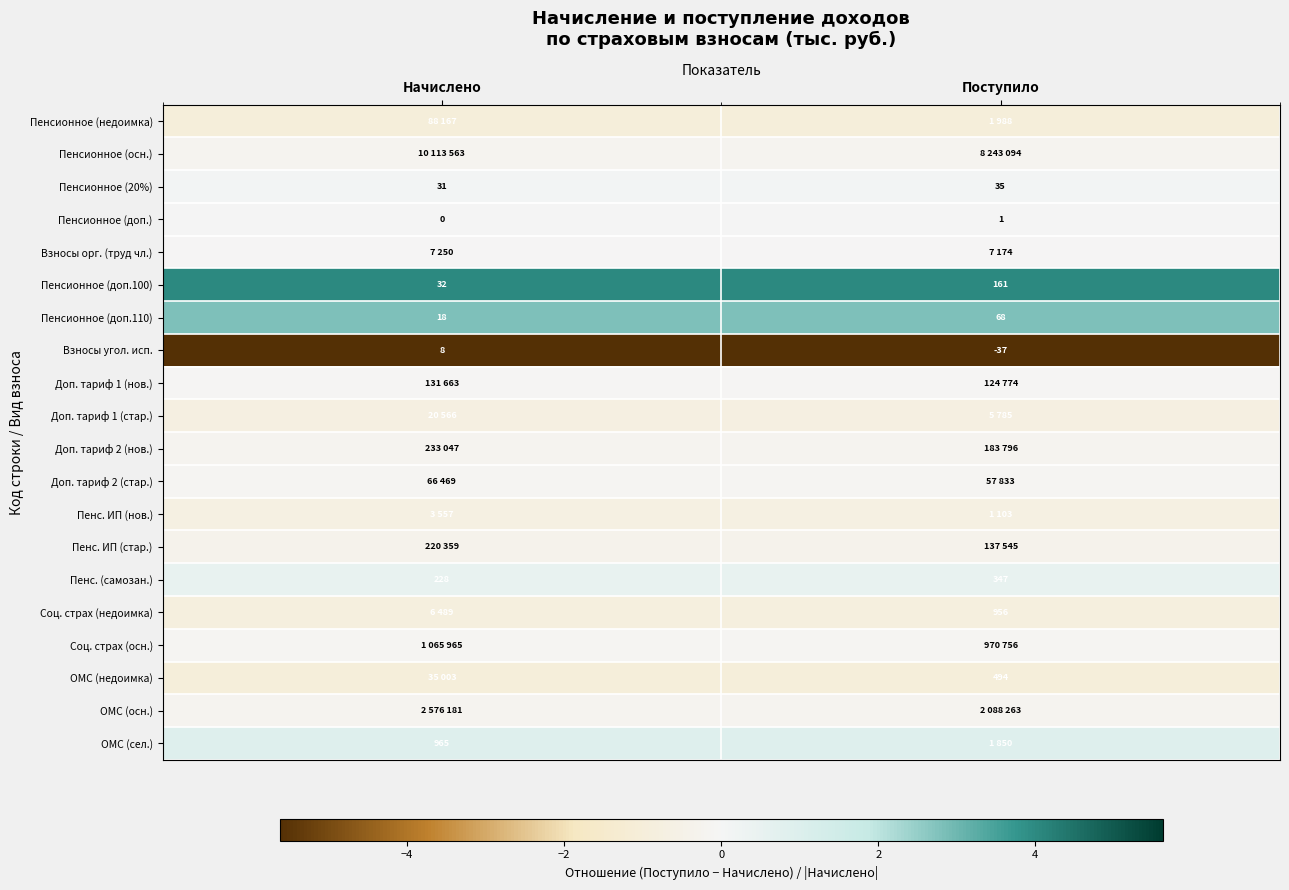

Which has a higher value, Начислено or Поступило?

Начислено